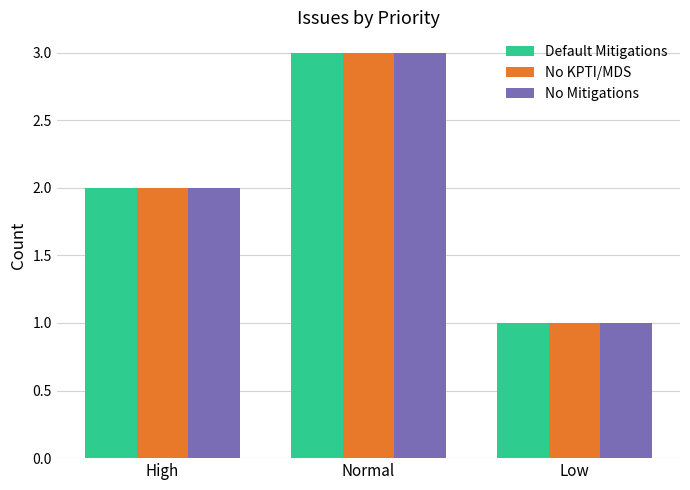

Reading left to right, list all the values displayed in this chart.

High: 2	3	1
Normal: 2	3	1
Low: 2	3	1